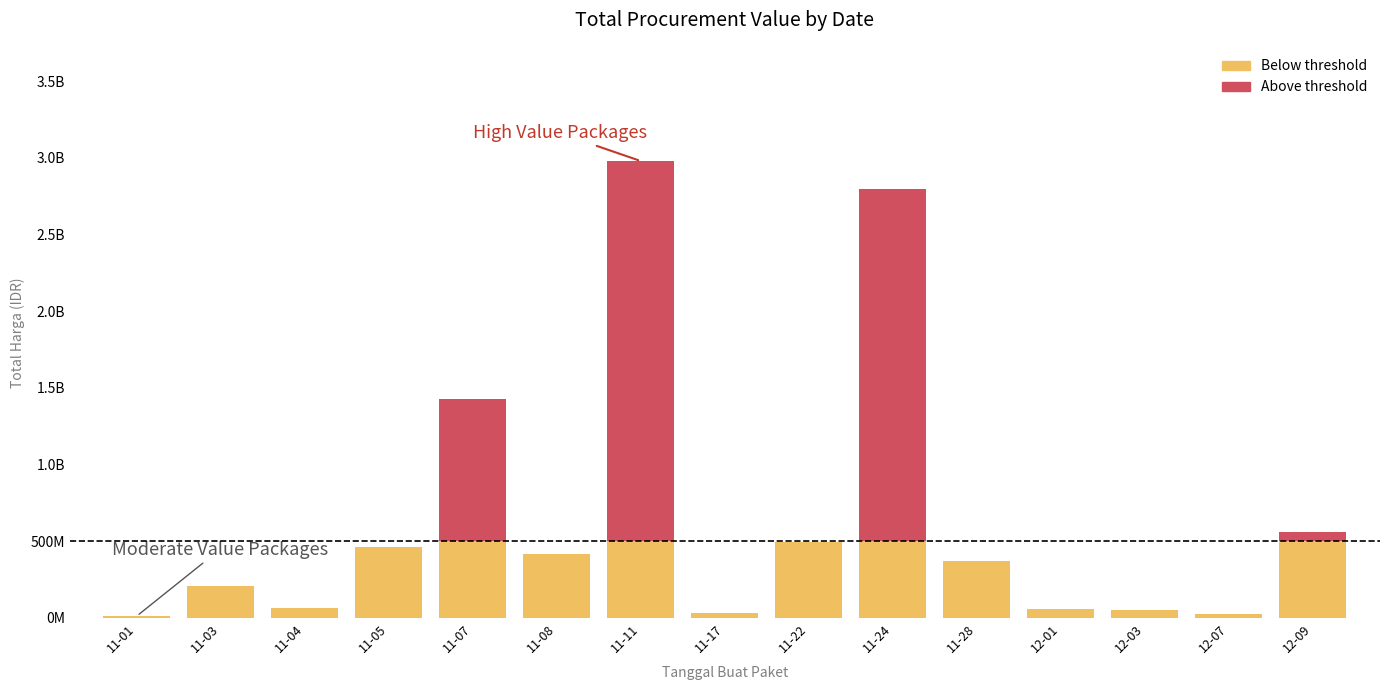

What is the value of the Below threshold bar at the 8th from the left?

34292000